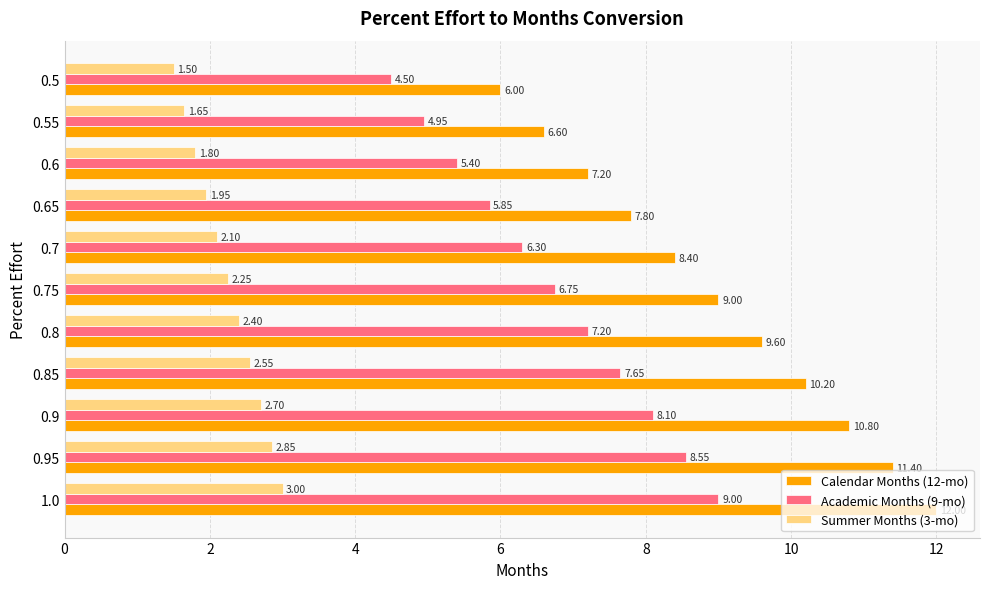

Rank the series by their average value, from lowest to highest.

Summer Months (3-mo), Academic Months (9-mo), Calendar Months (12-mo)